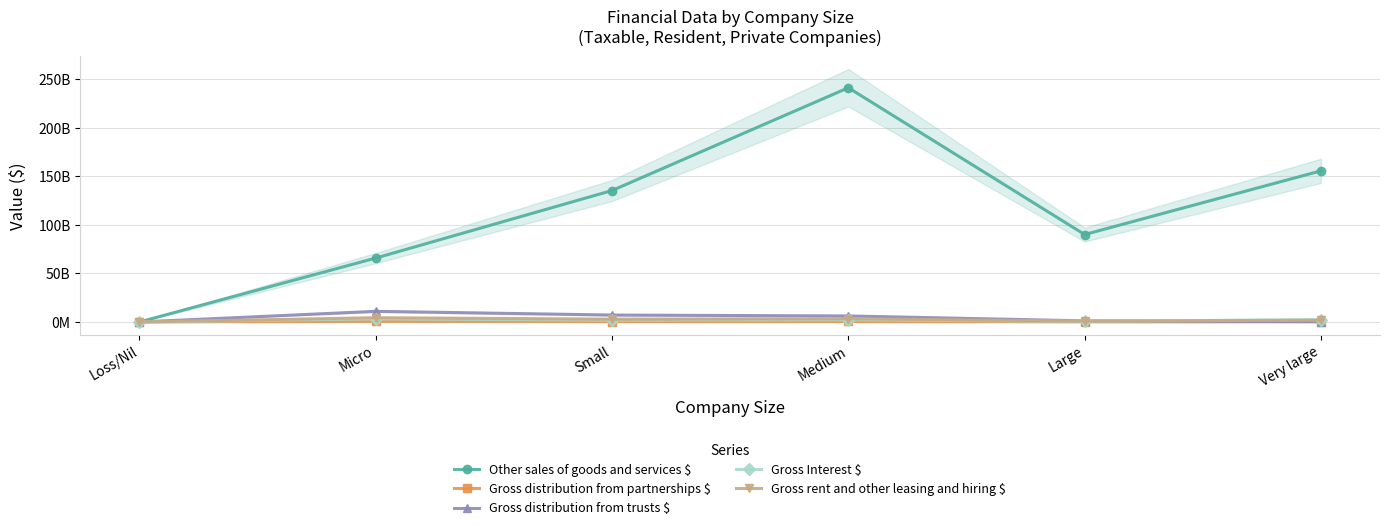

Reading right to left, transcribe all the data shown in this chart.

Other sales of goods and services $: Very large=155620000000	Large=90050474978	Medium=241199000000	Small=135370000000	Micro=65827435832	Loss/Nil=200372
Gross distribution from partnerships $: Very large=194789534	Large=97529950	Medium=501391851	Small=466044785	Micro=682805837	Loss/Nil=-452406
Gross distribution from trusts $: Very large=351666693	Large=1140626761	Medium=6198523266	Small=7135278646	Micro=10960144825	Loss/Nil=208243
Gross Interest $: Very large=2470004450	Large=627494911	Medium=2161001306	Small=1761521931	Micro=3116943275	Loss/Nil=614645
Gross rent and other leasing and hiring $: Very large=1829807936	Large=844406644	Medium=3365408525	Small=2902164779	Micro=4388893869	Loss/Nil=104970